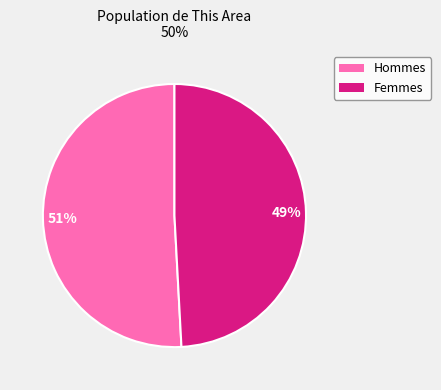

To the nearest percent, what is the difference between the largest and smallest slice percentages?

2%